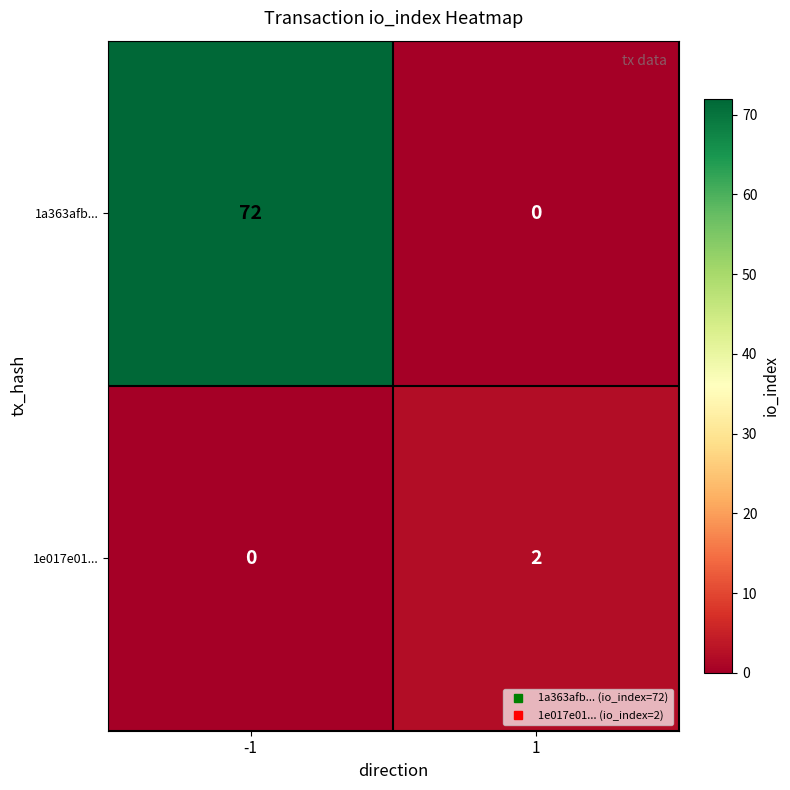

Count the number of data series in this chart.

2